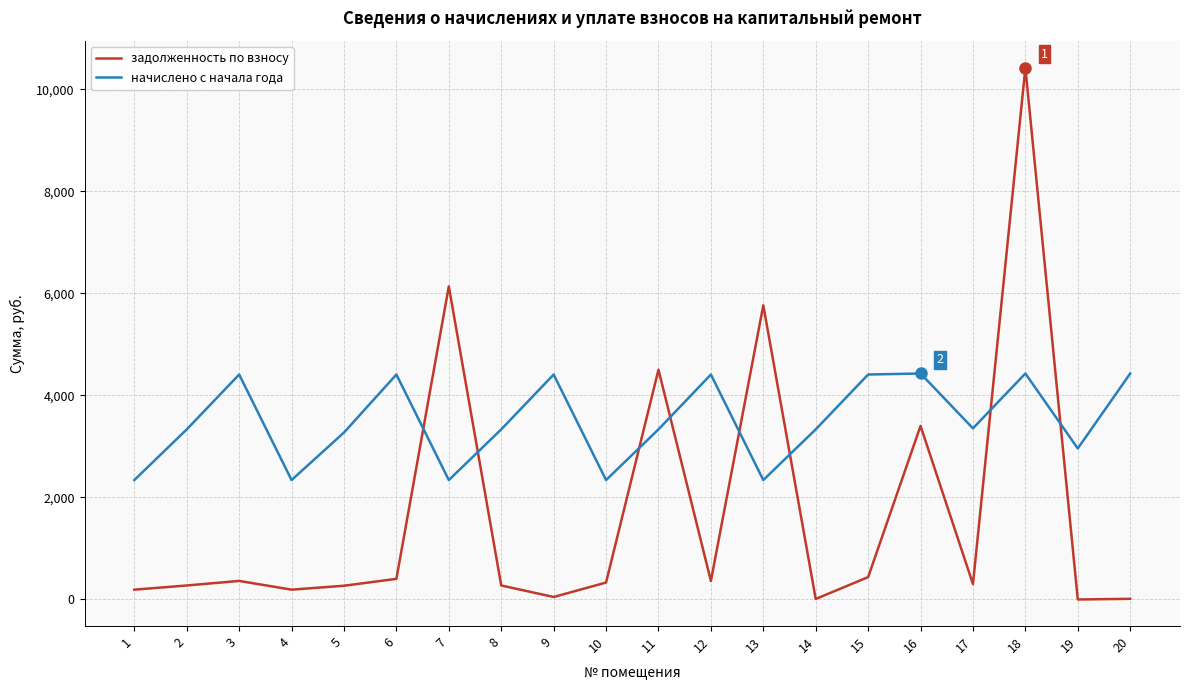

At which category does the chart reach its peak across all series?

18